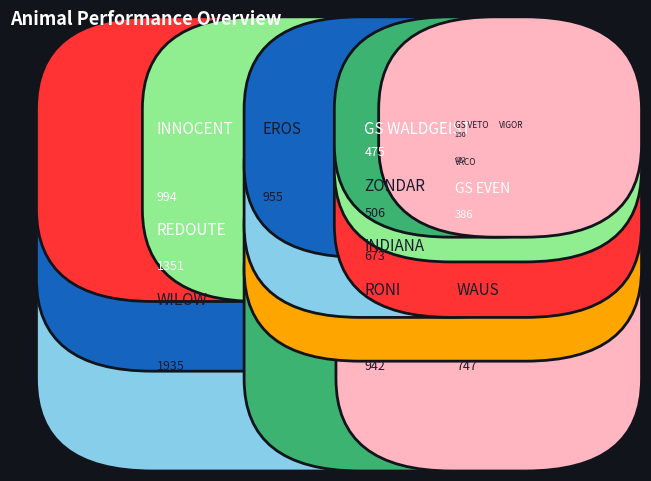

Reading left to right, list all the values displayed in this chart.

150	475	386	1351	994	942	673	102	506	955	1935	172	747